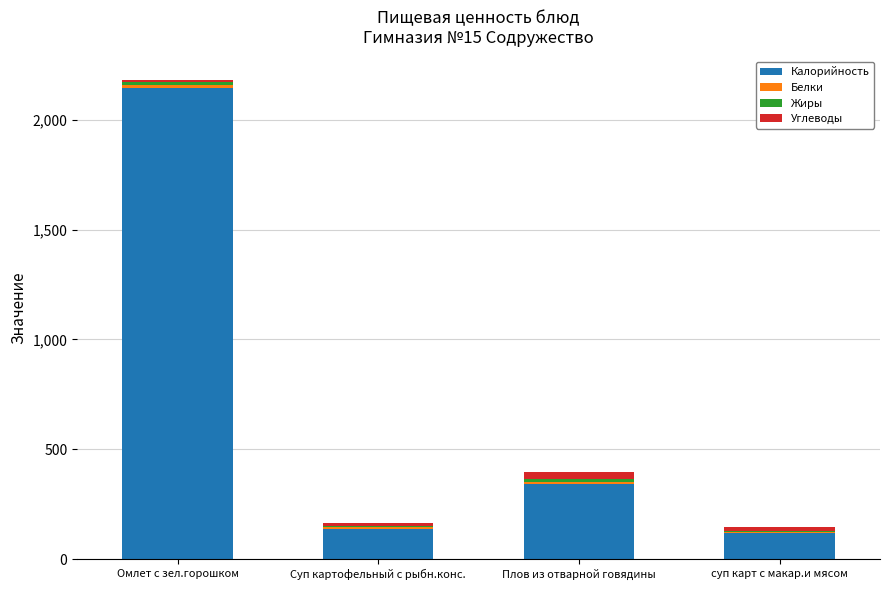

What is the difference between the Калорийность values at суп карт с макар.и мясом and Плов из отварной говядины?

220.0